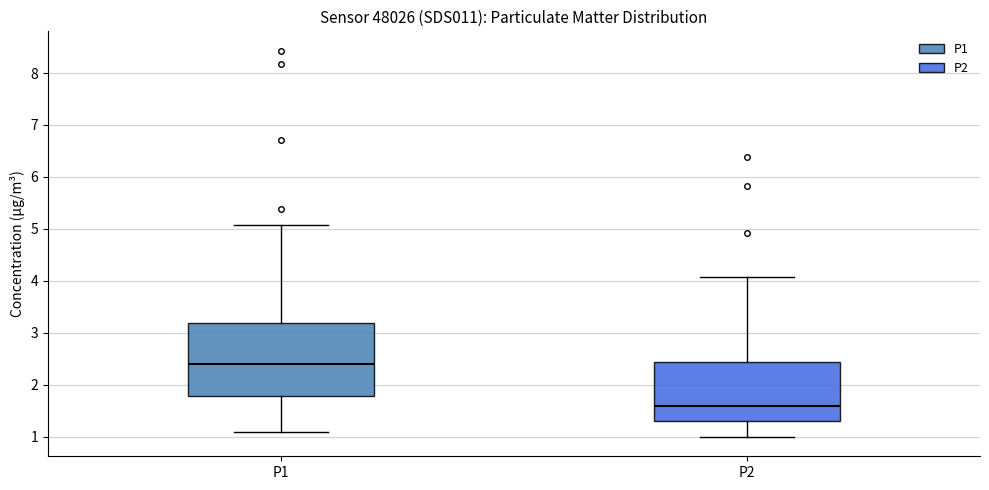

Reading left to right, read every box against the y-axis: the position of its median line, the range the box covers, and the ends of its whiskers. The values are not printed on the chart, so give them approximately, as read against the axis.

P1: median 2.4, box 1.8 to 3.2, whiskers 1.1 to 5.1
P2: median 1.6, box 1.3 to 2.4, whiskers 1.0 to 4.1